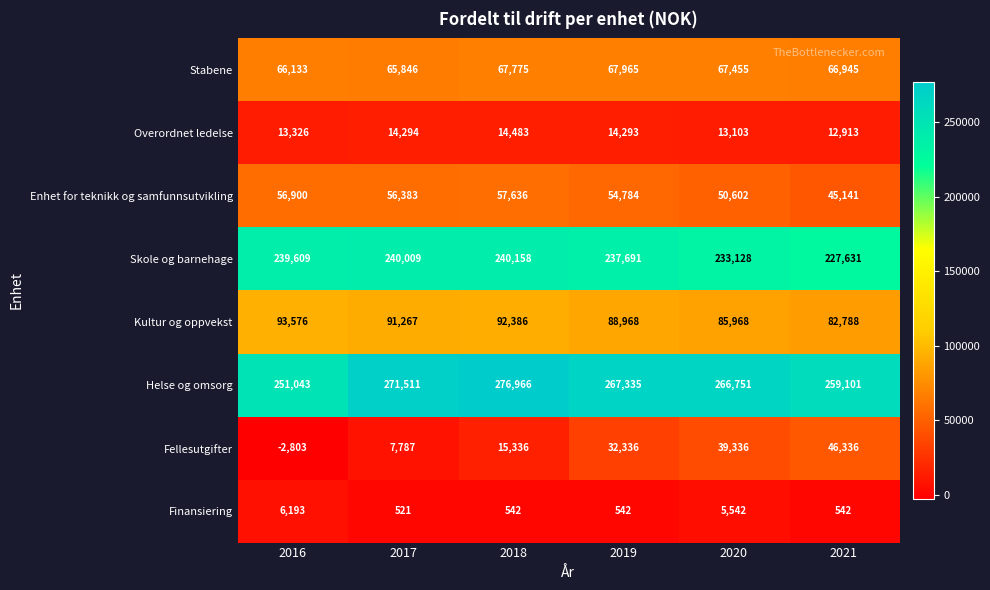

Rank the series at 2016 from highest to lowest value.

Helse og omsorg, Skole og barnehage, Kultur og oppvekst, Stabene, Enhet for teknikk og samfunnsutvikling, Overordnet ledelse, Finansiering, Fellesutgifter